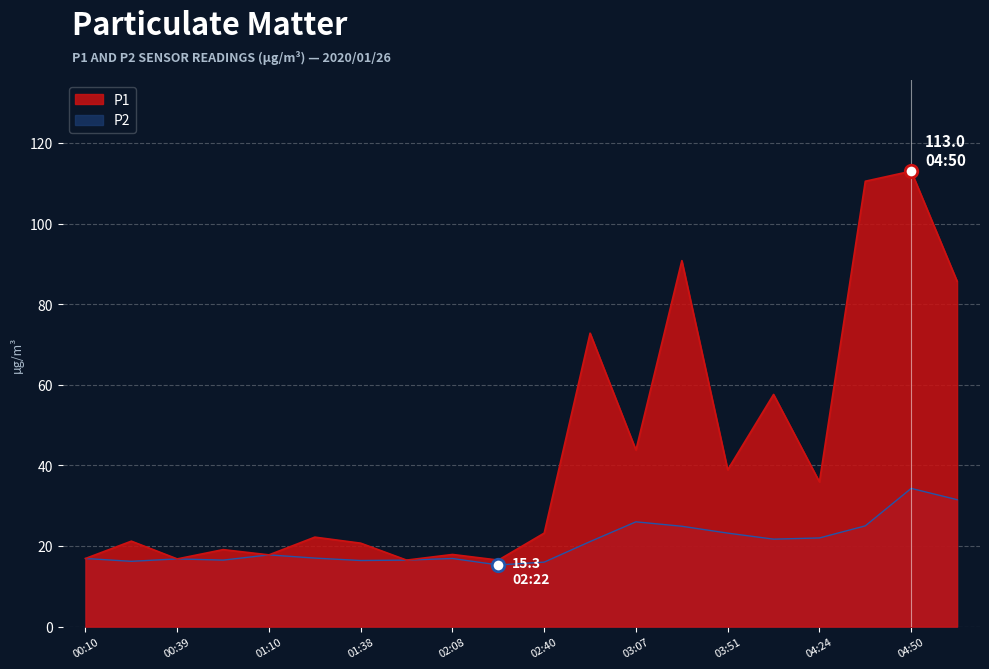

At which label is P2 closest to 24?

03:51